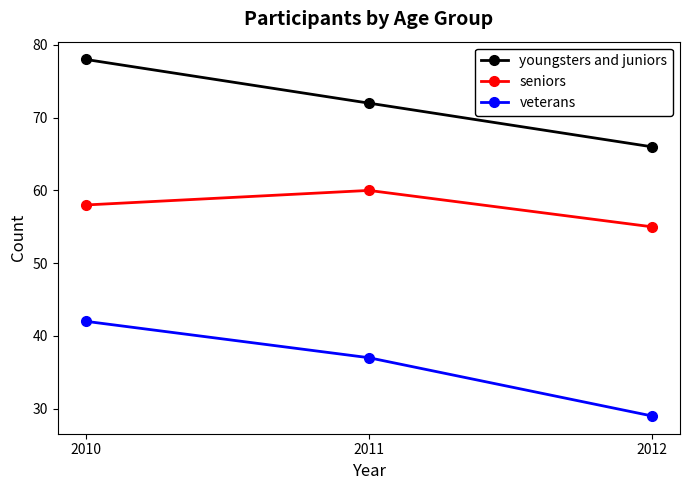

Reading right to left, list all the values displayed in this chart.

youngsters and juniors: 66	72	78
seniors: 55	60	58
veterans: 29	37	42